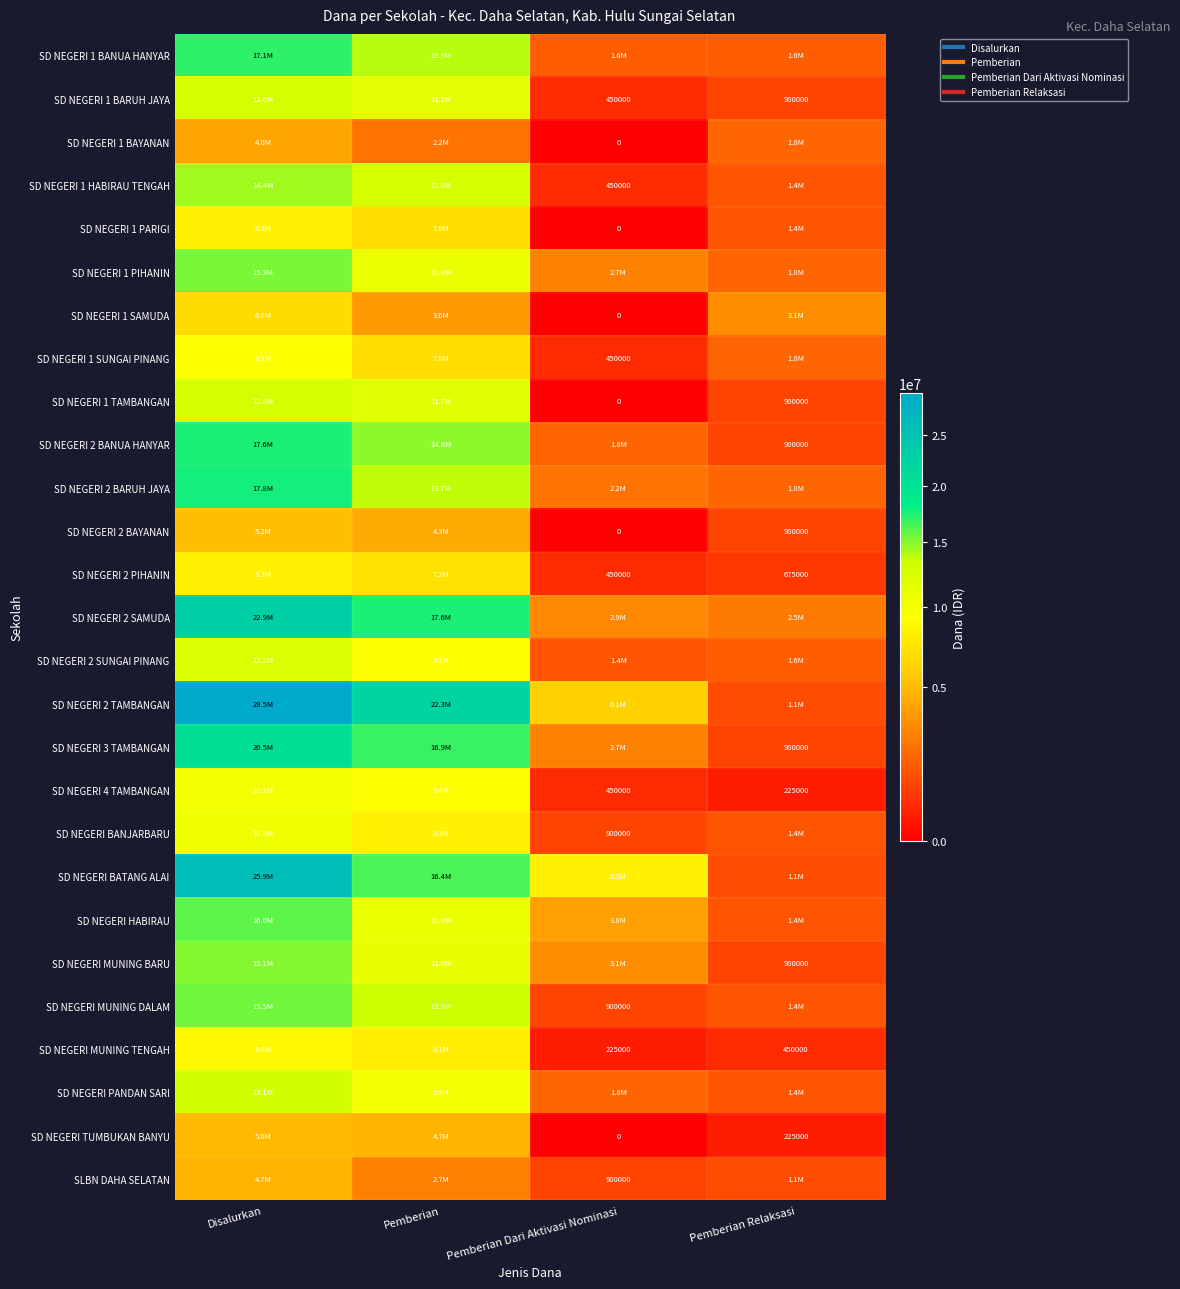

How many values in the SD NEGERI 1 BARUH JAYA series are below 11250000?

2